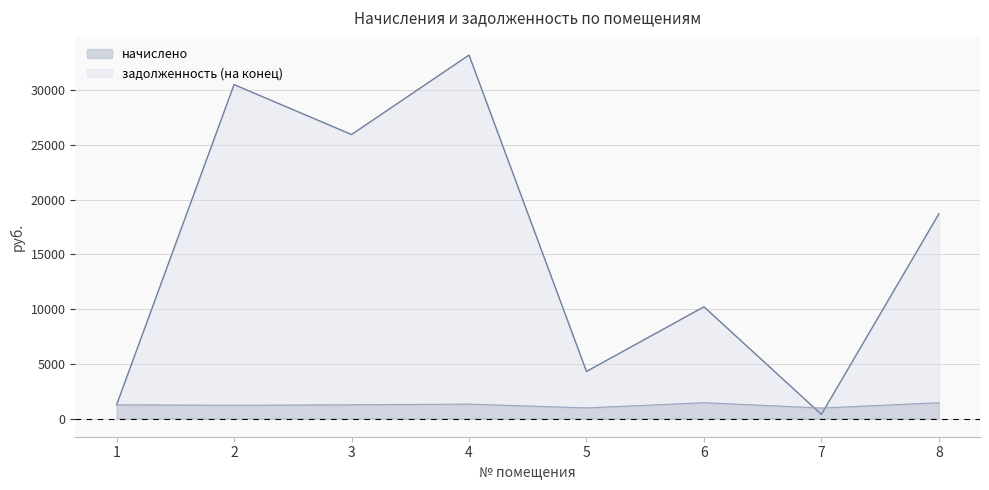

What is the difference between the maximum and minimum values in the начислено series?

491.4